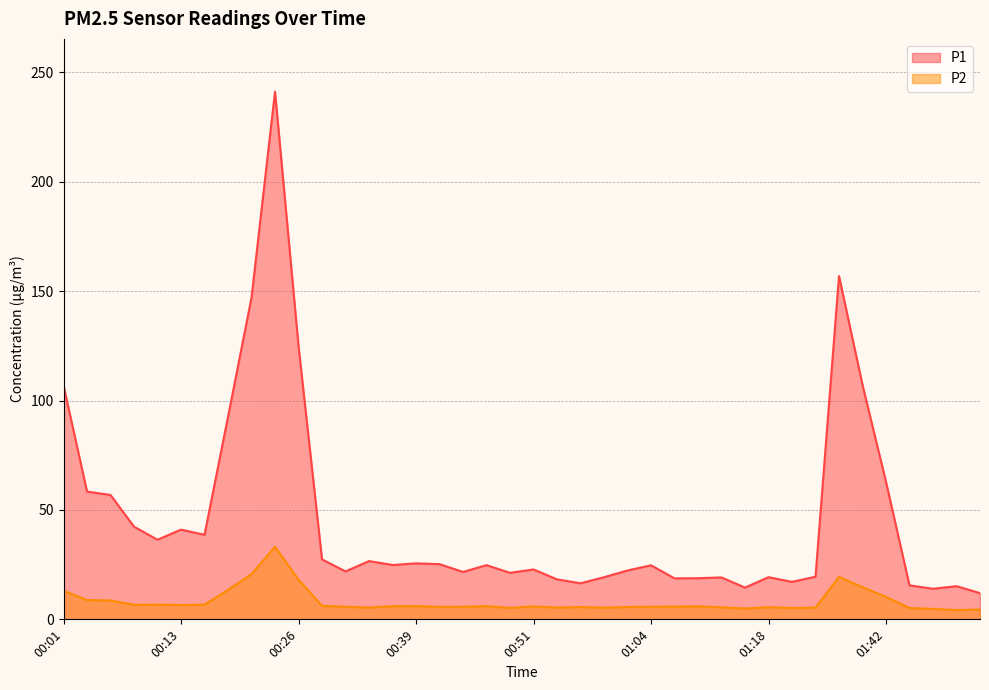

What position from the right is 01:42?

5